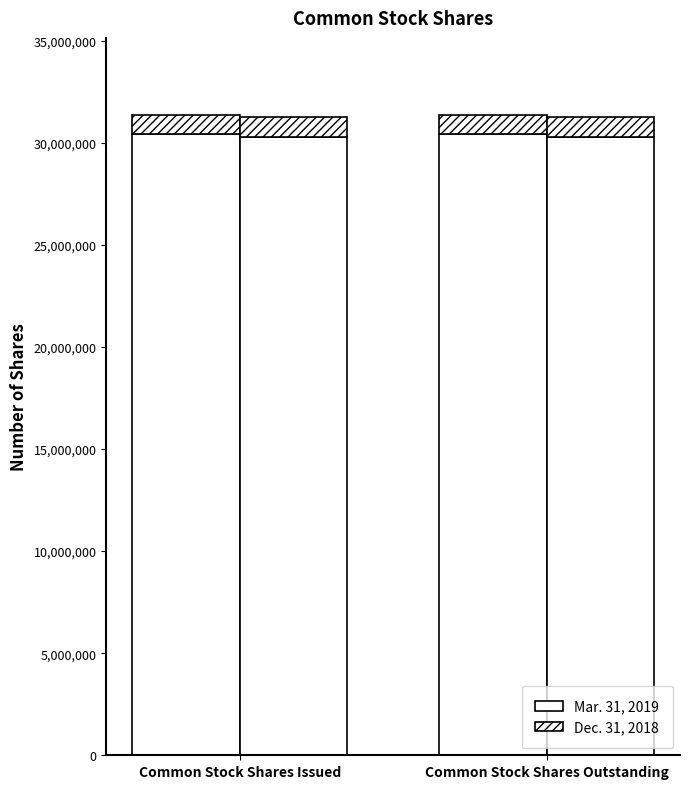

Reading left to right, extract all data points from this chart.

Mar. 31, 2019: 30427798.1	30427798.1
Dec. 31, 2018: 30298394.3	30298394.3
Mar. 31, 2019 (top): 941065.9	941065.9
Dec. 31, 2018 (top): 937063.7	937063.7